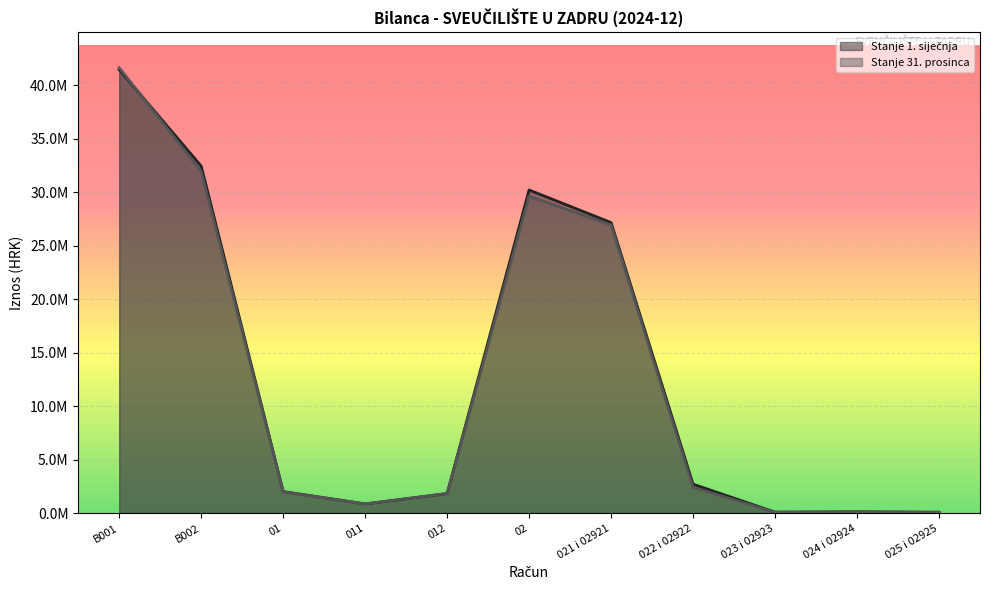

Which label corresponds to the largest value in the chart?

B001